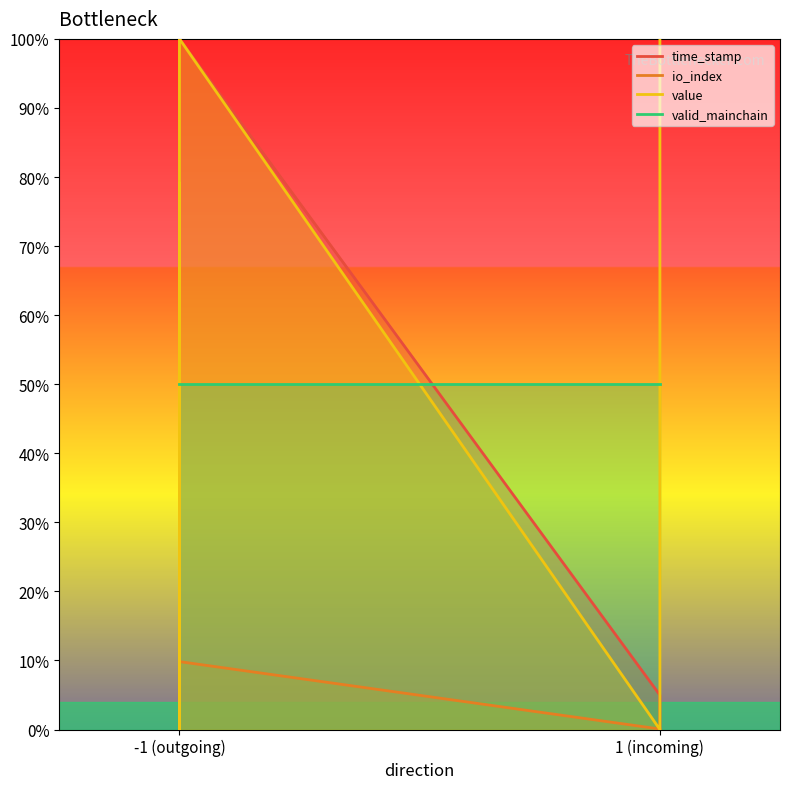

Where do io_index and value first cross each other?

-1 (outgoing) and -1 (outgoing)